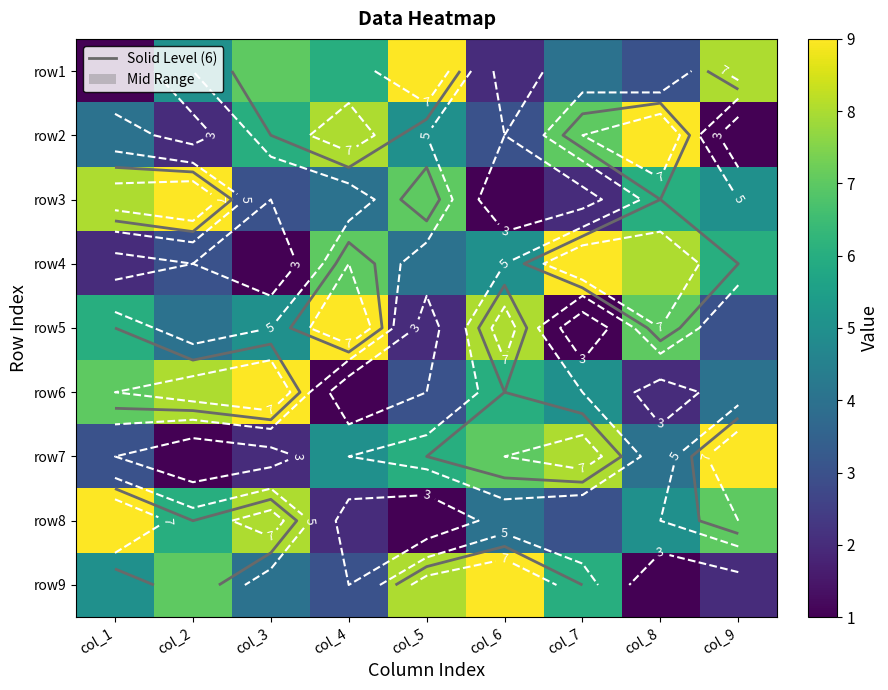

True or false: row3 has a value of 2 at col_6.

False